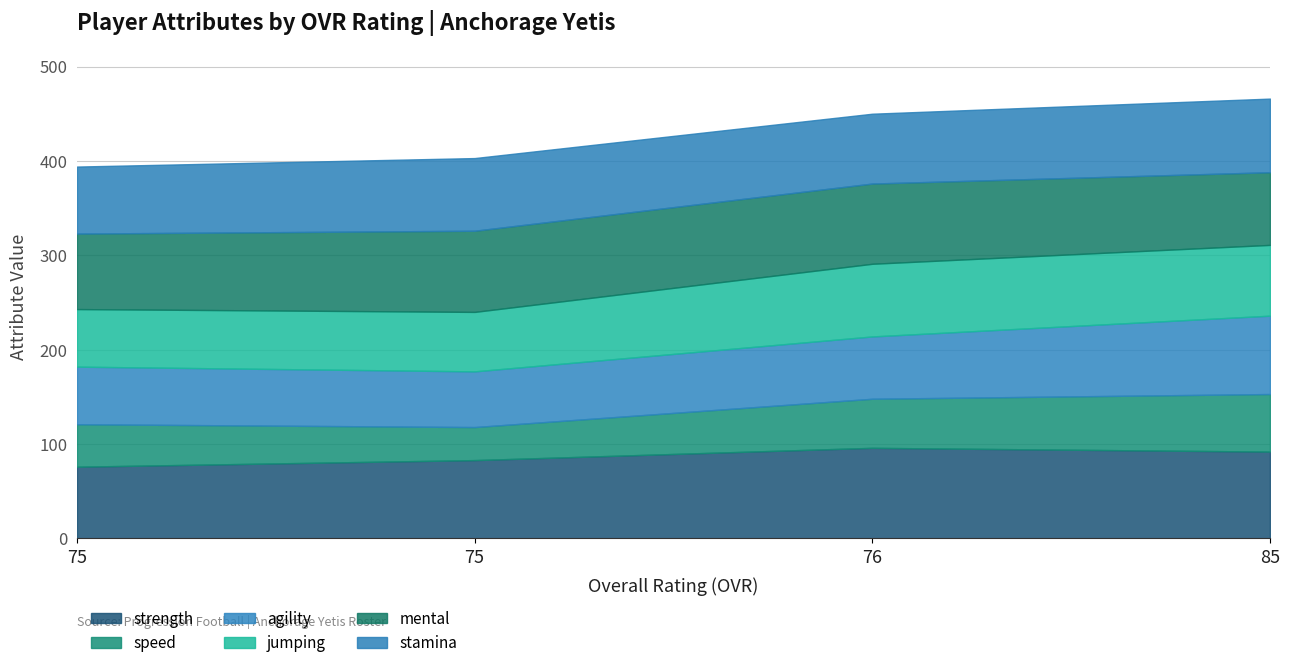

Does the chart have visible grid lines?

Yes